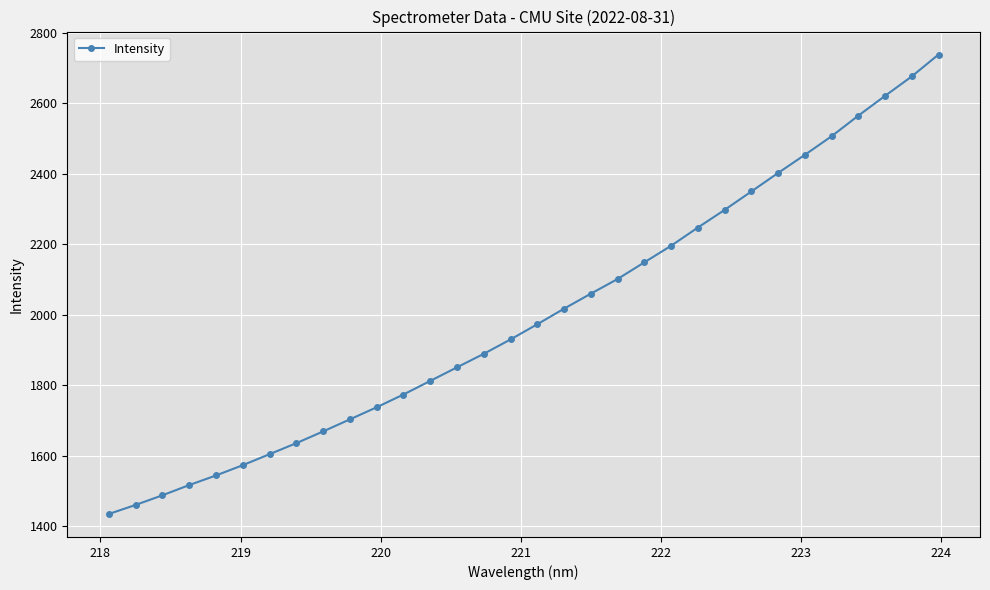

Count the number of categories in the chart.

32